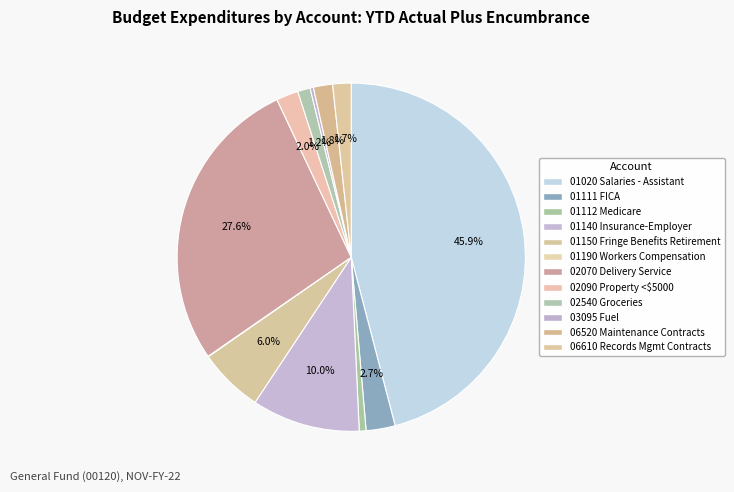

How many slices are in this pie chart?

12